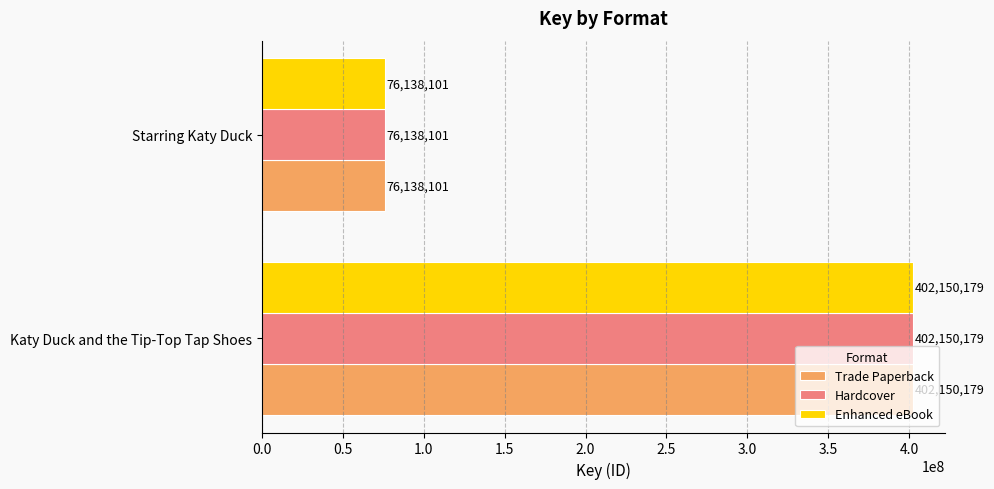

What are all the series names shown in the legend?

Trade Paperback, Hardcover, Enhanced eBook